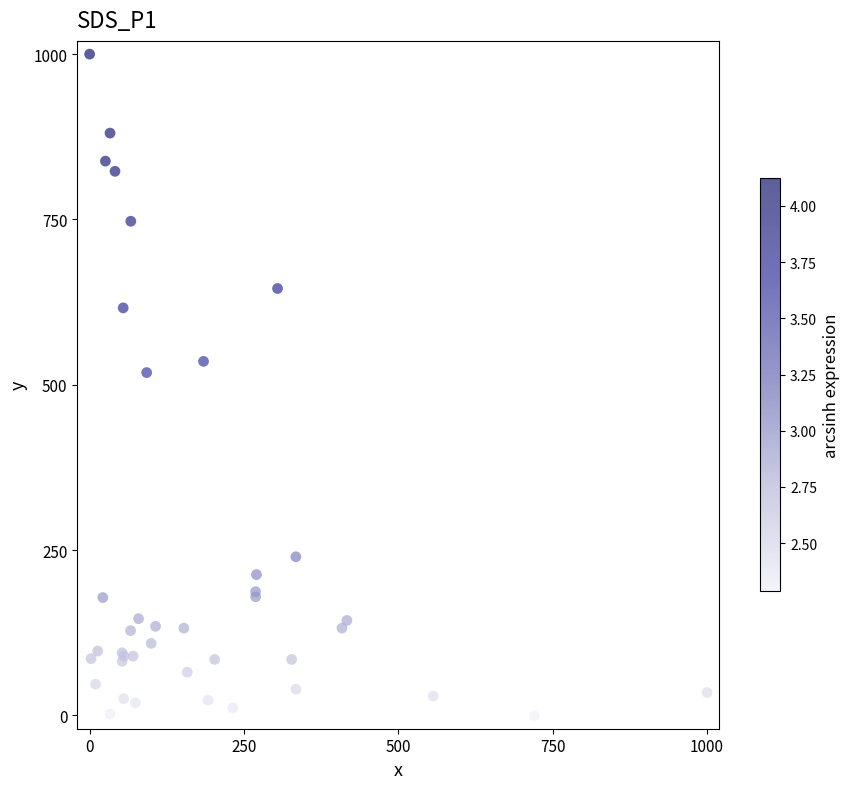

What Y value in the scatter plot is closest to 500?

518.5